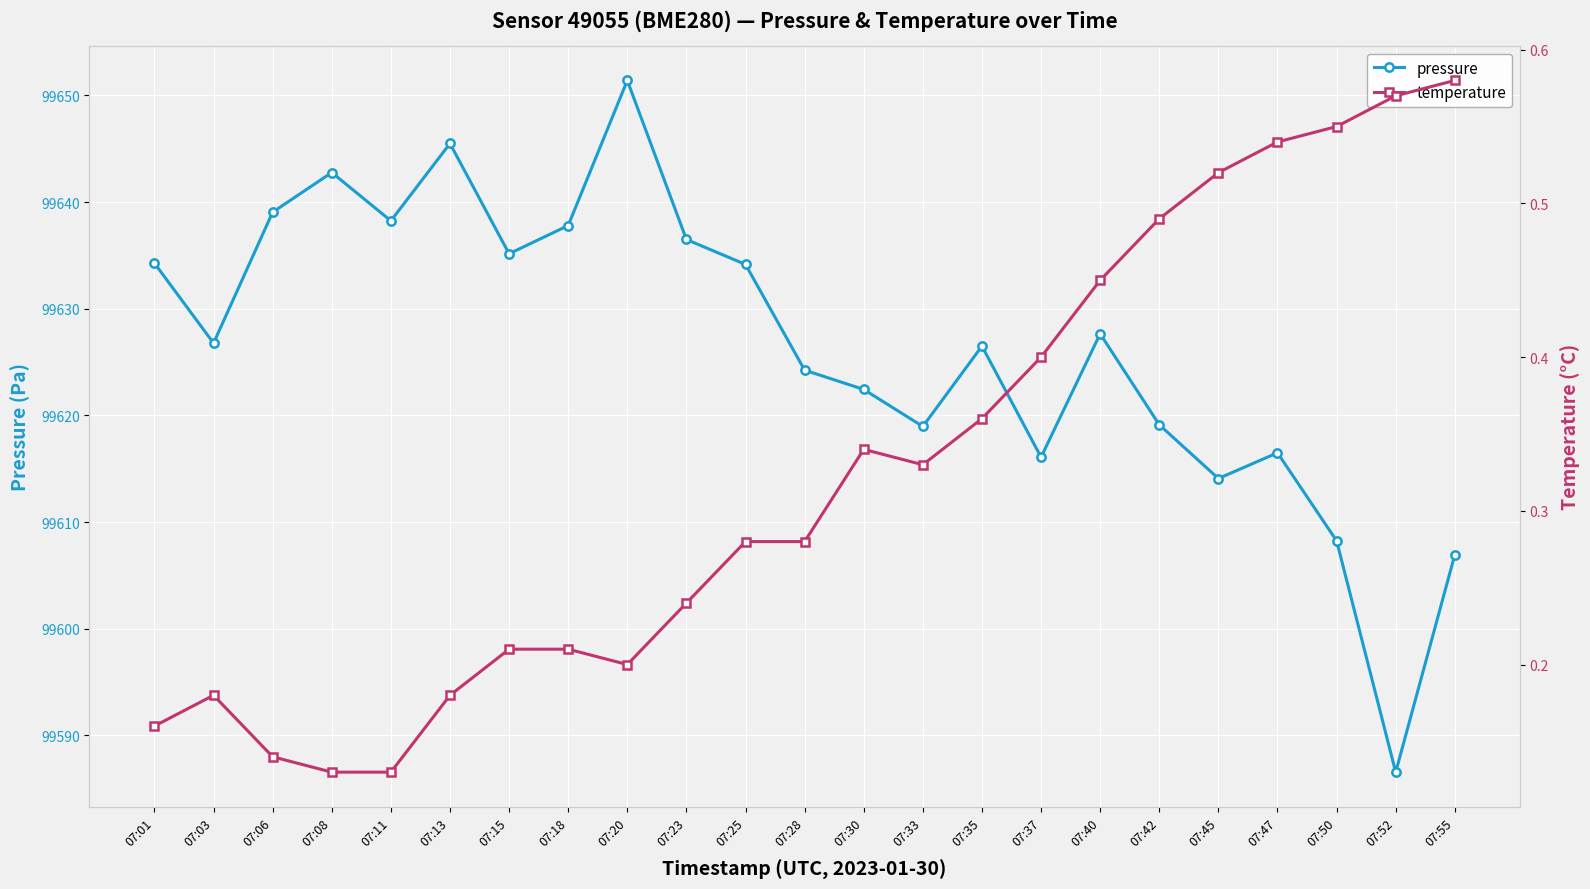

What is the value of the temperature point at the 17th from the left?

0.5